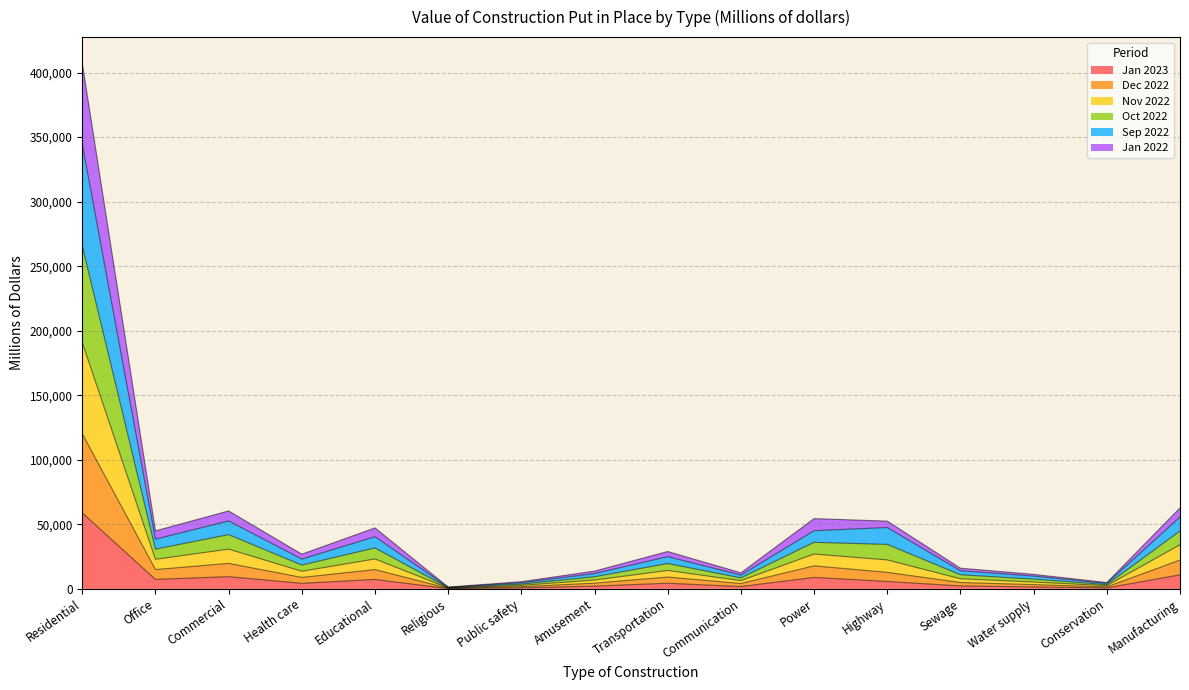

The Jan 2023 series shows 9475 at Commercial. True or false?

True